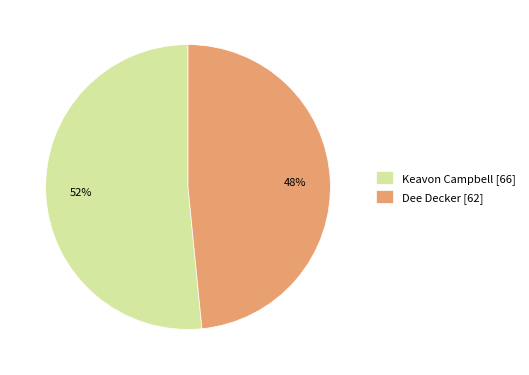

Count the number of slices in the pie.

2